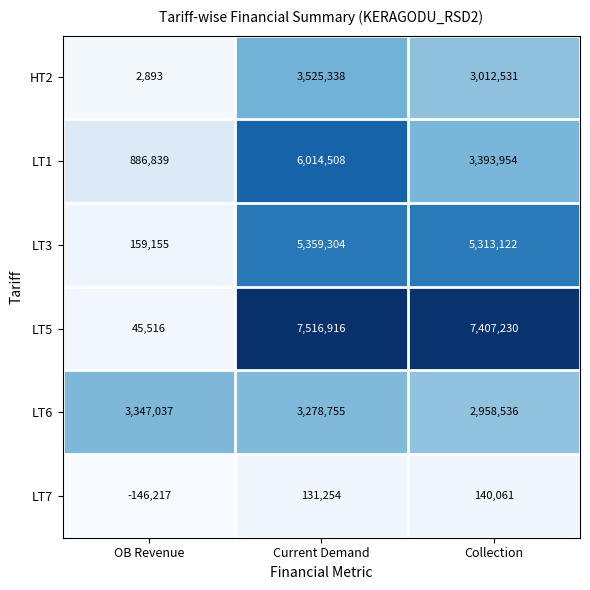

What is the lowest value of the LT7 series?

-146217